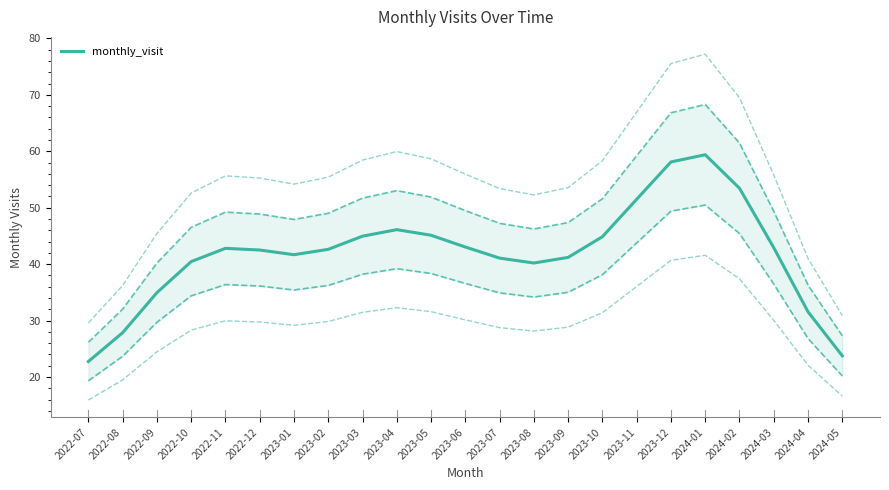

What is the label of the 18th point from the right?

2022-12